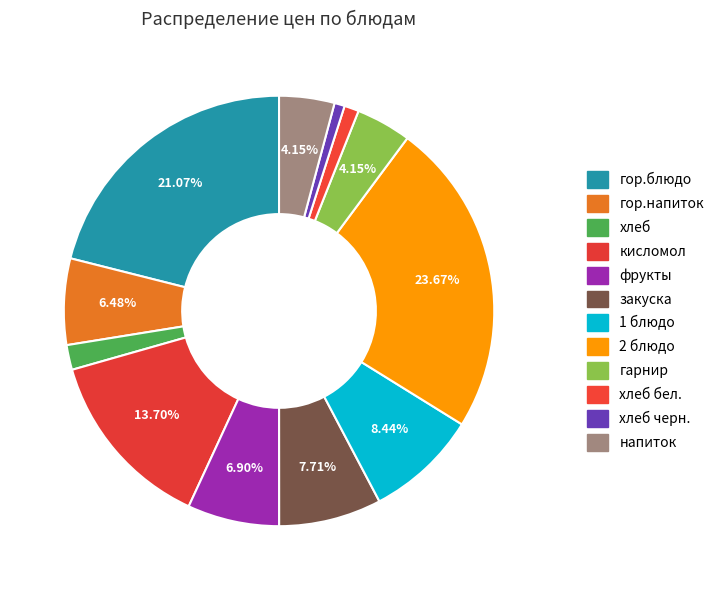

How many slices are in this pie chart?

12